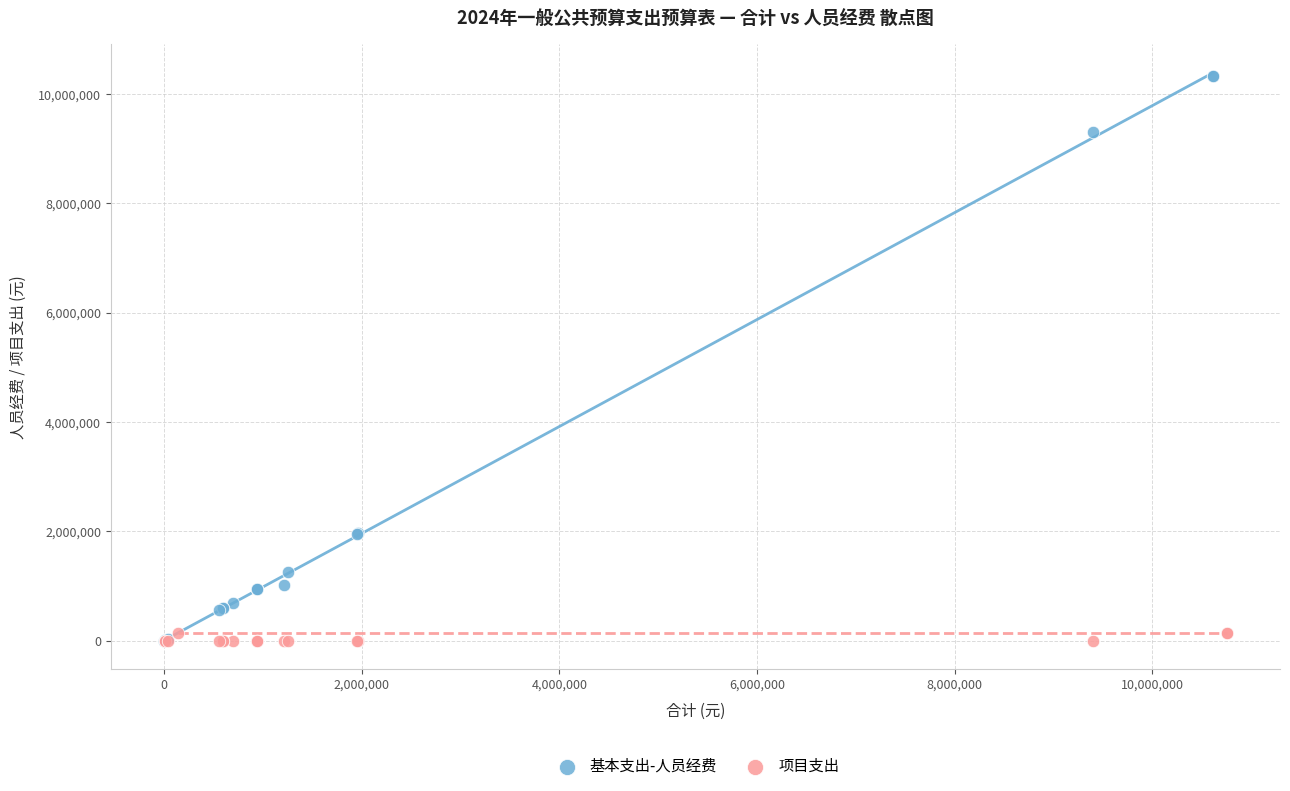

Which series has the widest spread of Y values?

基本支出-人员经费